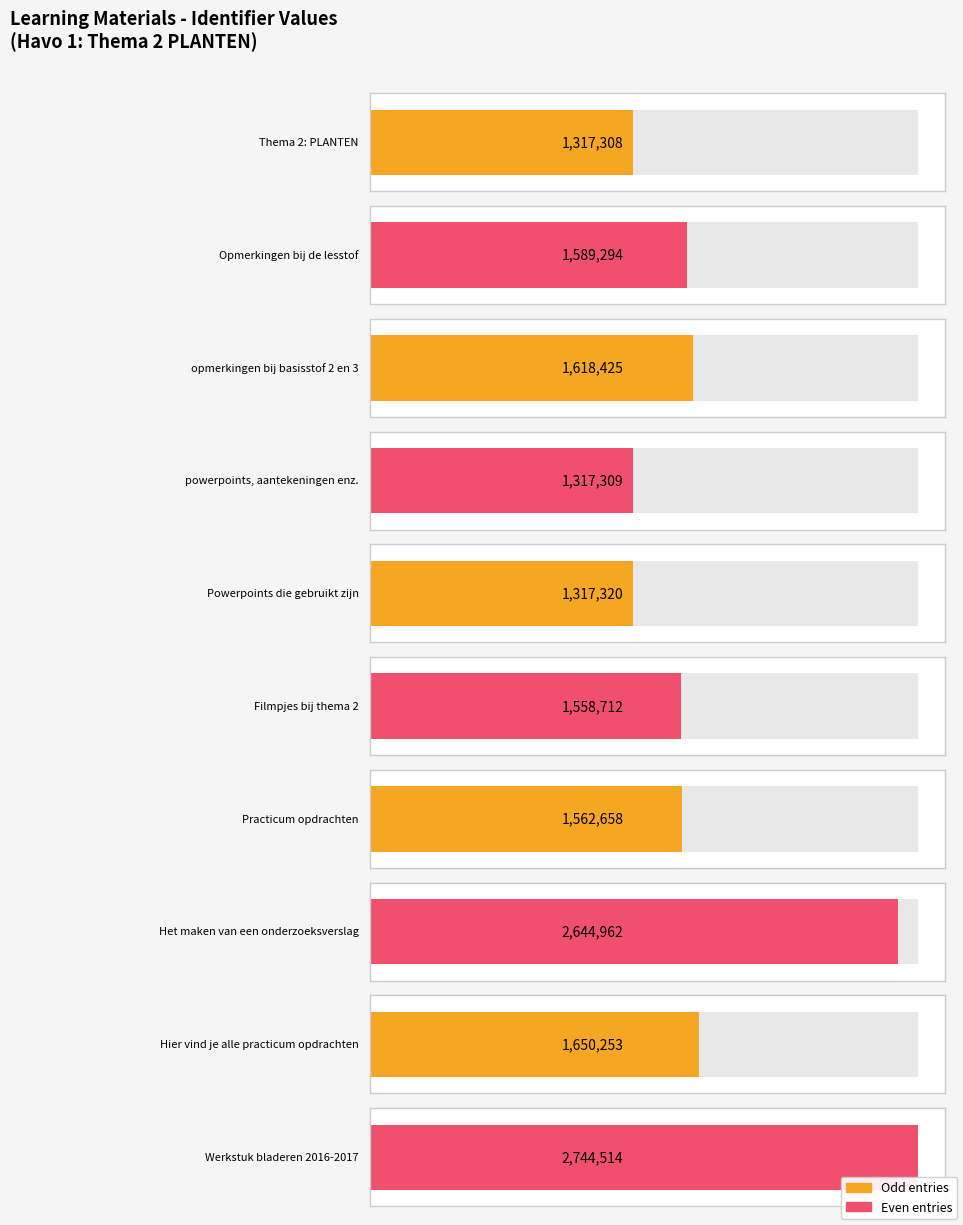

What is the label of the 2nd bar from the right?

Hier vind je alle practicum opdrachten